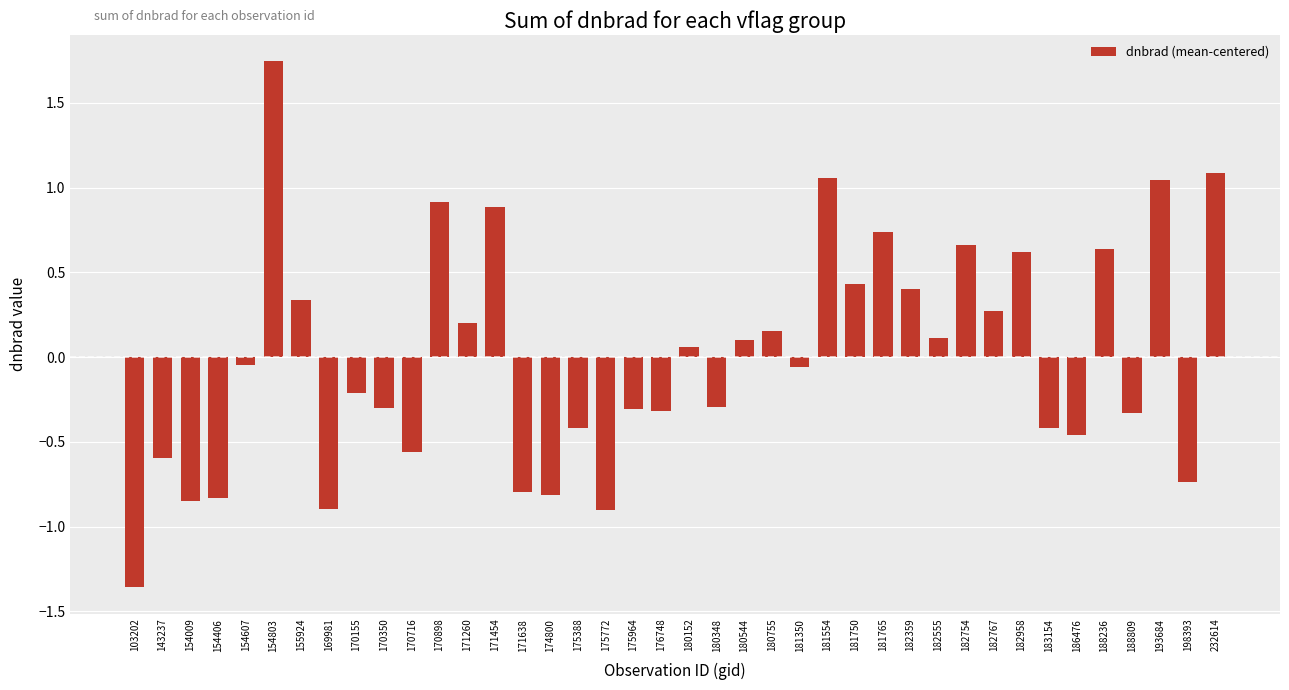

What is the change in value from 182767 to 182958?

+0.4